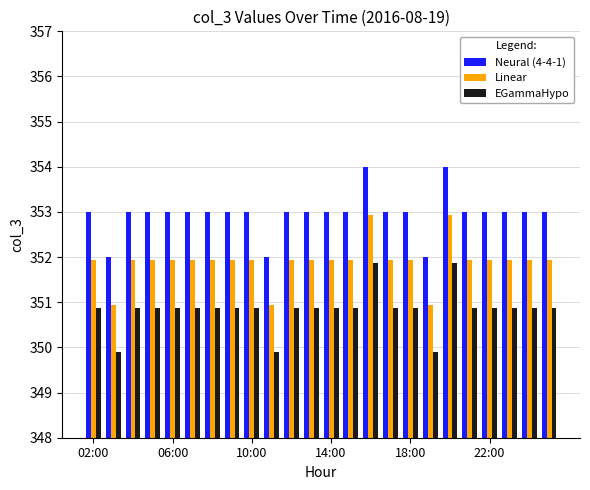

How many categories are shown in the chart?

24